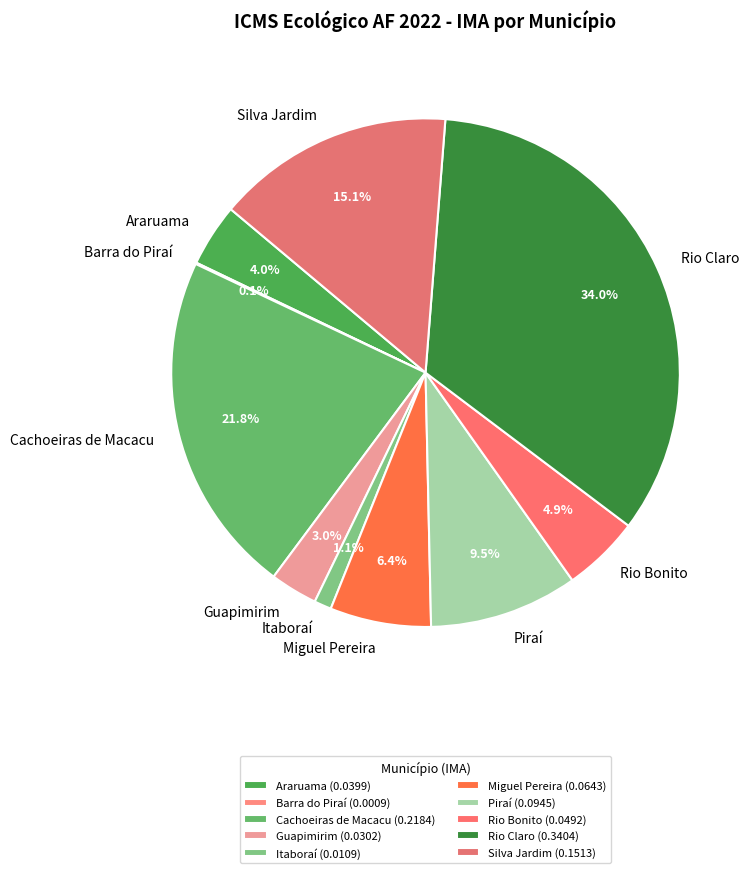

Between Rio Claro and Cachoeiras de Macacu, which is larger?

Rio Claro